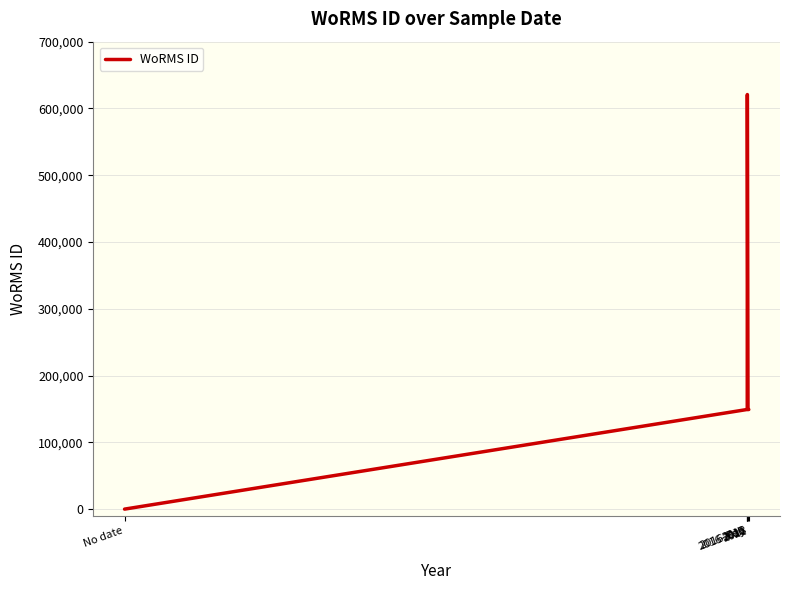

Where is the first local maximum?

2016-May